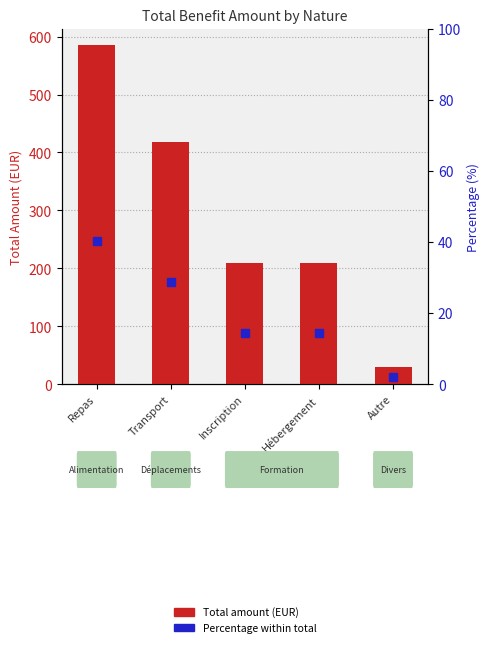

The value of Total amount (EUR) at Transport is 418.4. True or false?

True